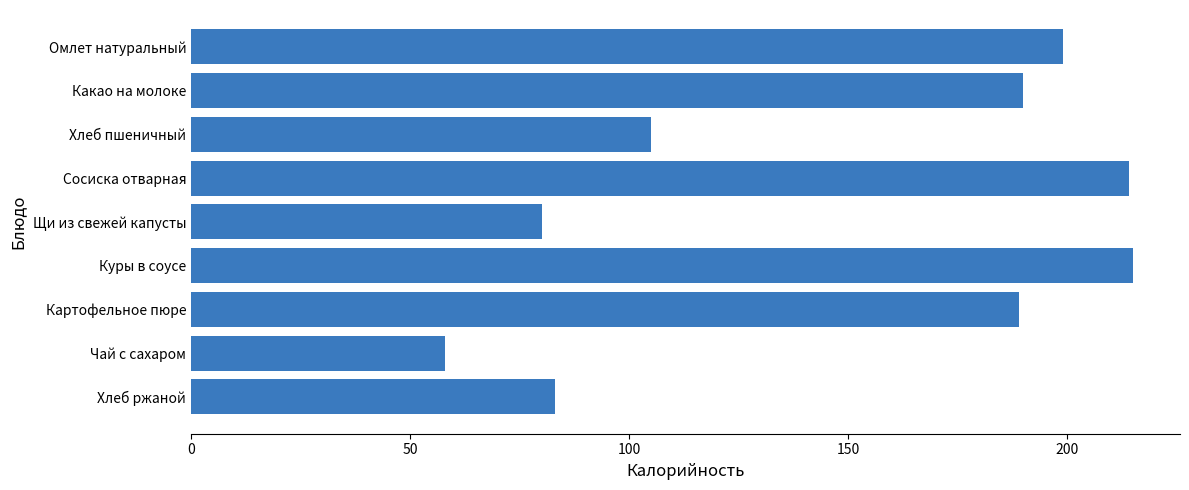

Reading bottom to top, list all the values displayed in this chart.

Хлеб ржаной=83	Чай с сахаром=58	Картофельное пюре=189	Куры в соусе=215	Щи из свежей капусты=80	Сосиска отварная=214	Хлеб пшеничный=105	Какао на молоке=190	Омлет натуральный=199